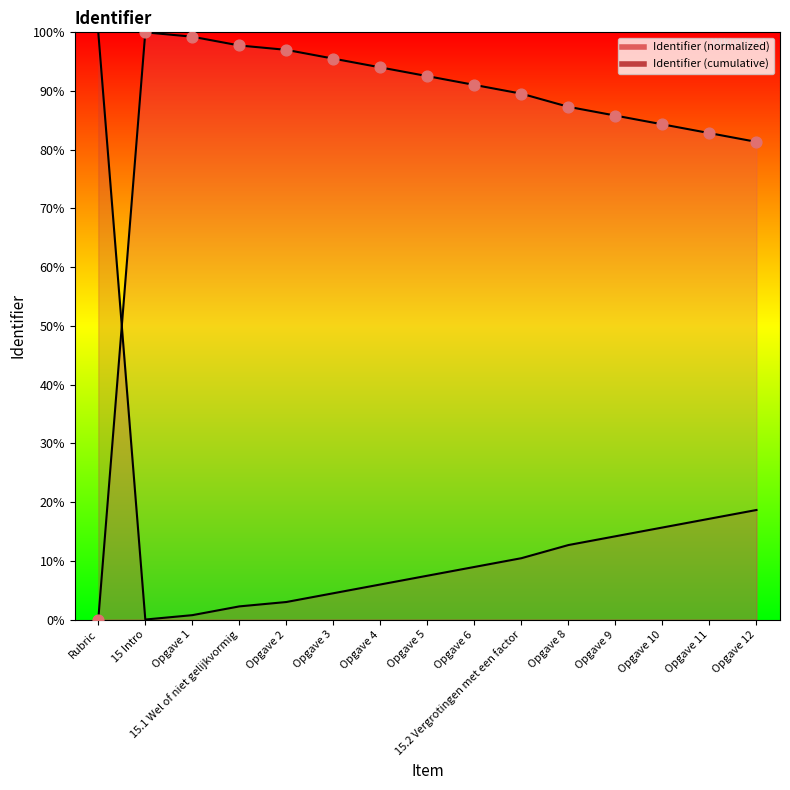

Approximately how many times larger is the value at Opgave 12 compared to 15.2 Vergrotingen met een factor?

0.9